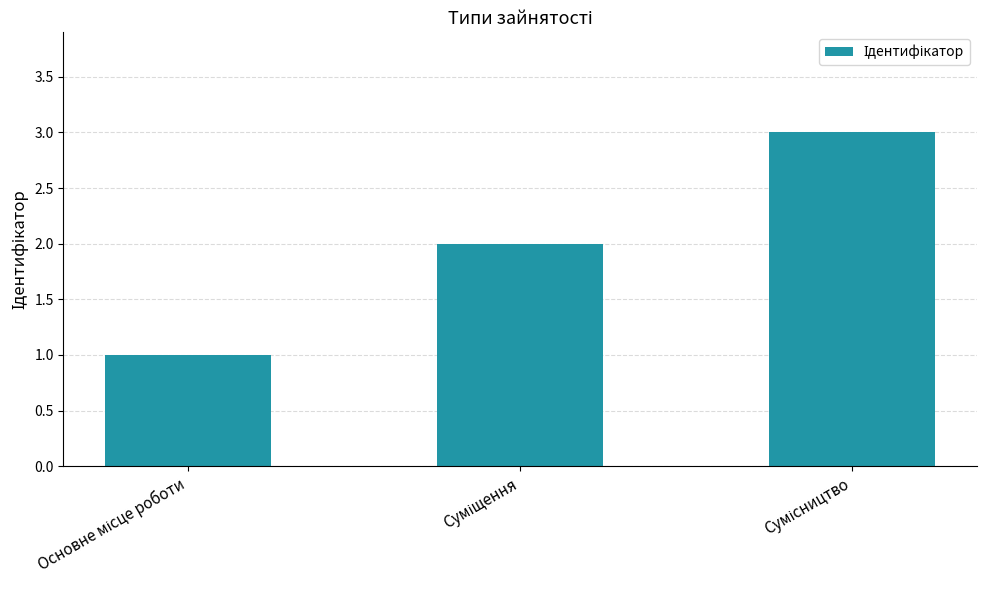

What is the sum of all values?

6